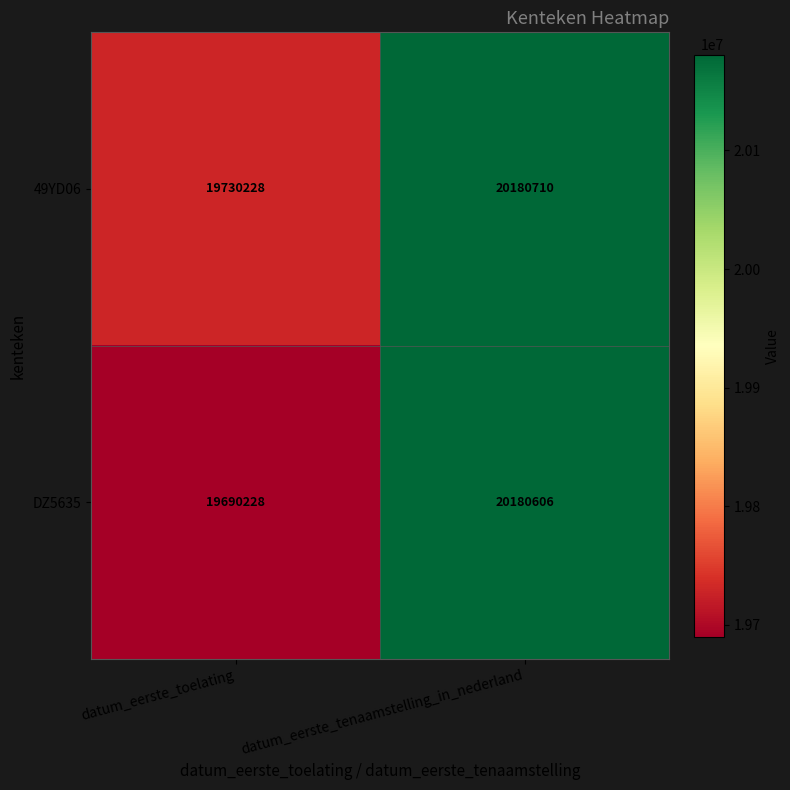

True or false: DZ5635 has a value of 19690228 at datum_eerste_toelating.

True